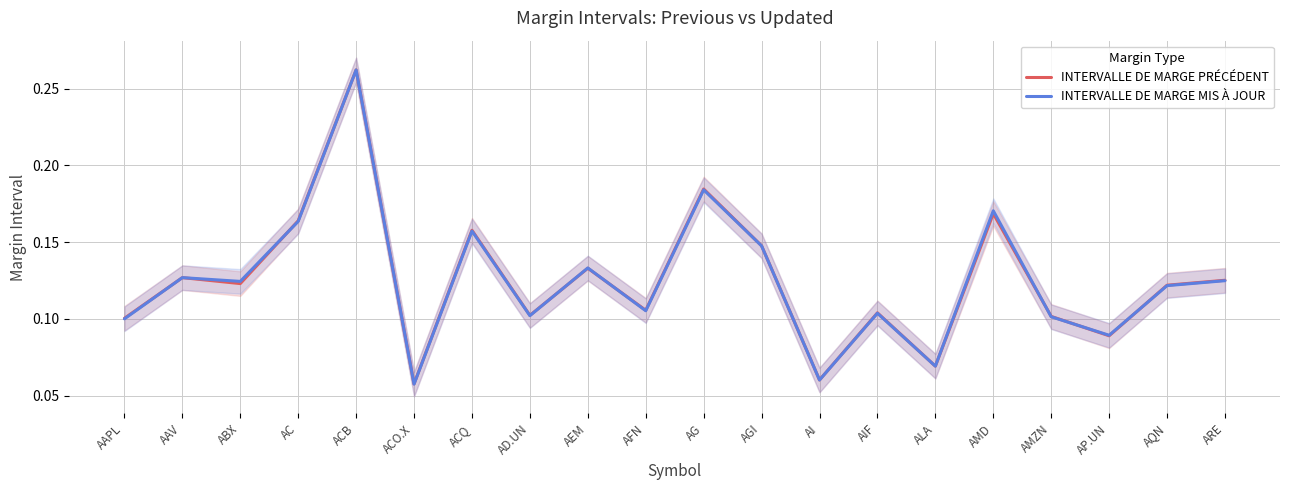

What is the label of the 10th point from the left?

AFN